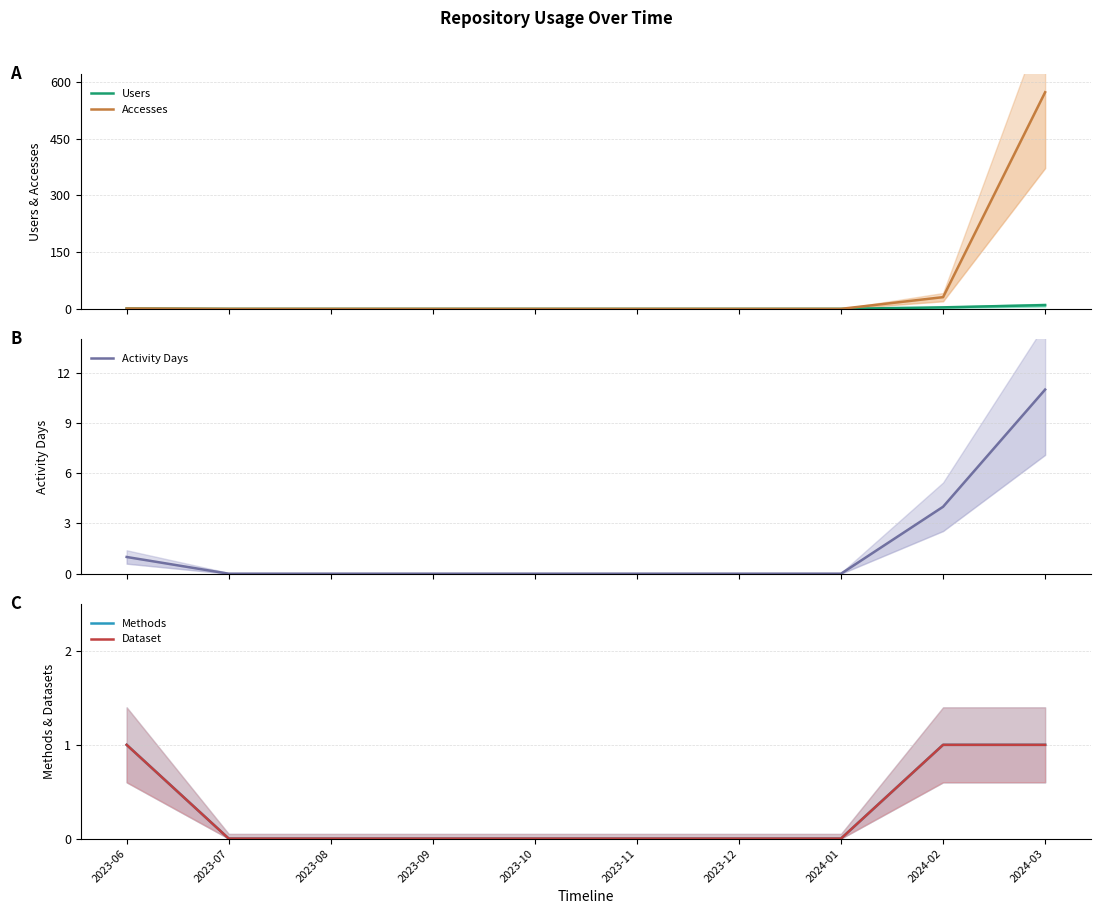

Reading left to right, list all the values displayed in this chart.

Users: 1	0	0	0	0	0	0	0	4	10
Accesses: 1	0	0	0	0	0	0	0	31	573
Activity Days: 1	0	0	0	0	0	0	0	4	11
Methods: 1	0	0	0	0	0	0	0	1	1
Dataset: 1	0	0	0	0	0	0	0	1	1